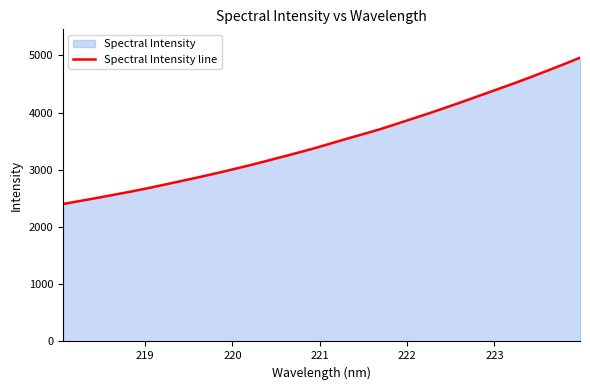

What is the difference between the maximum and minimum values?

2556.8